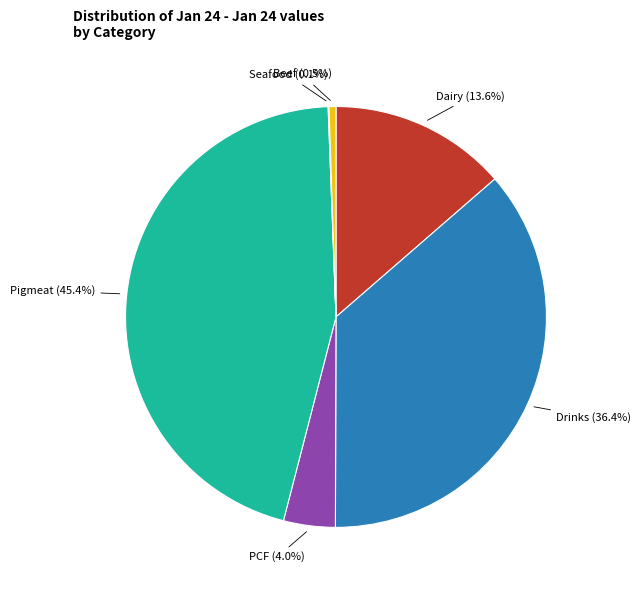

Is Beef the majority of the pie?

No